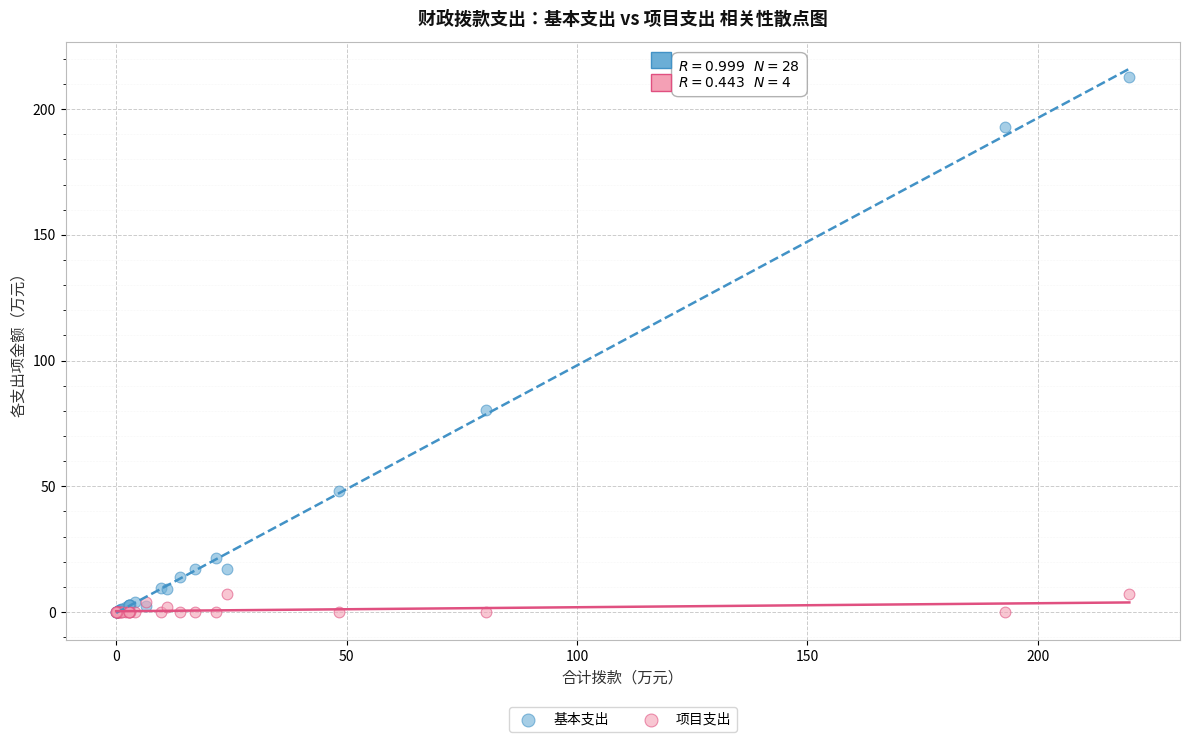

In the 基本支出 series, what Y value is closest to 106?

80.2